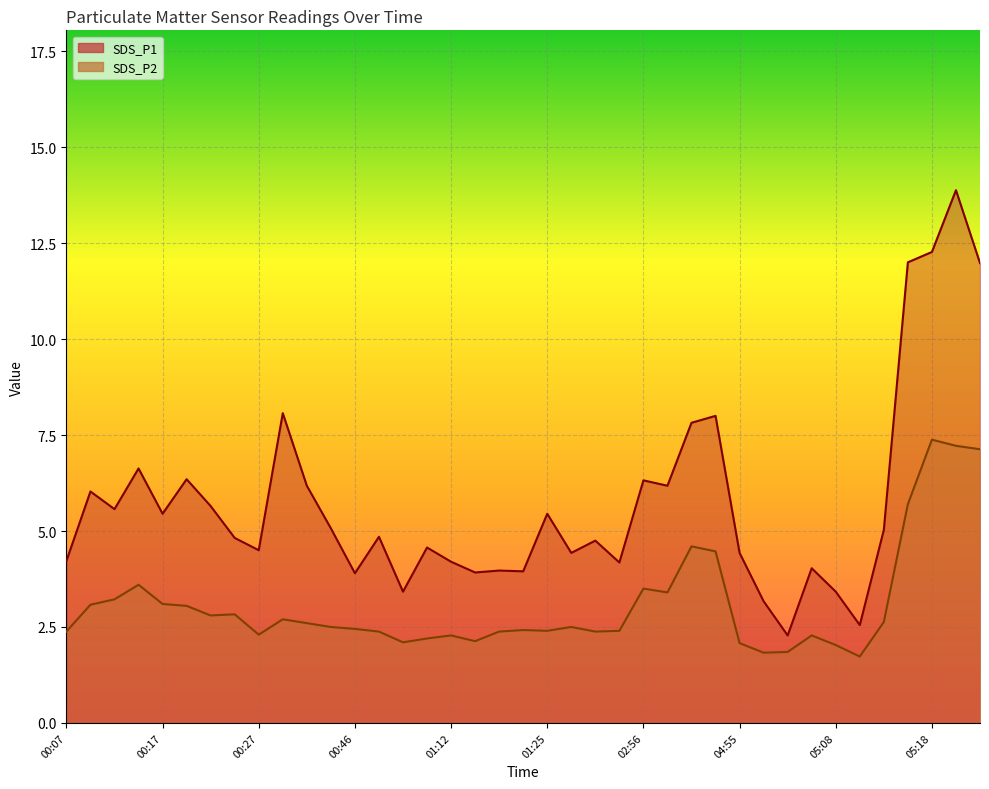

How many interior local valleys does the SDS_P2 series have?

9